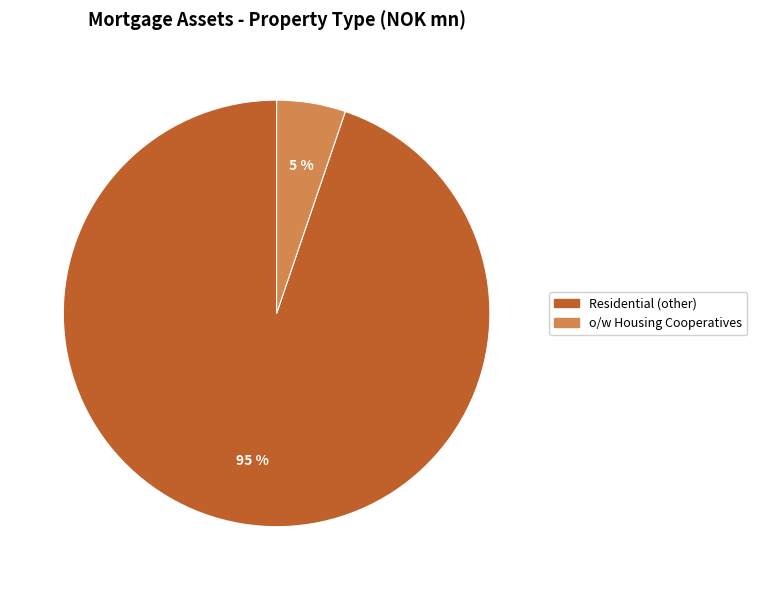

Count the number of slices in the pie.

2